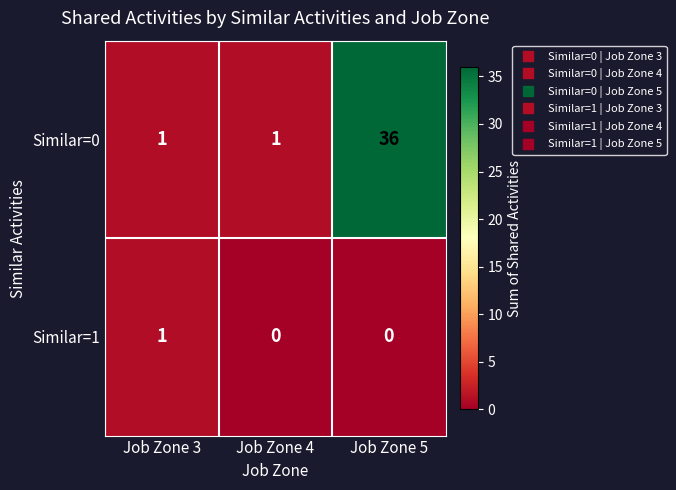

Which series changed the most between Job Zone 3 and Job Zone 5?

Similar=0